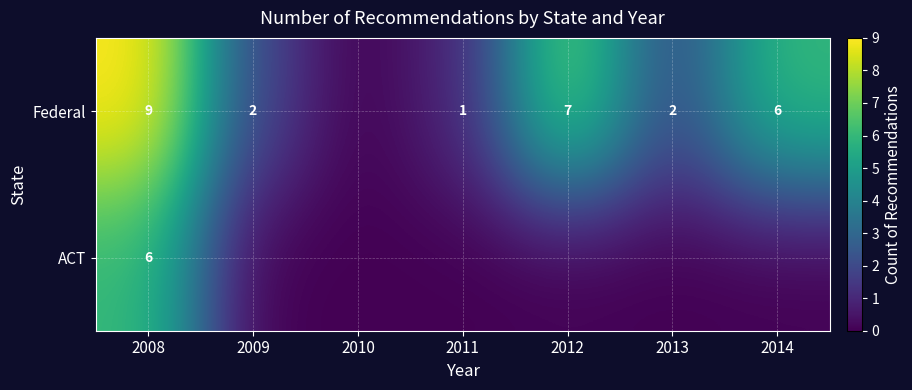

Is it true that Federal equals 2 at 2014?

False